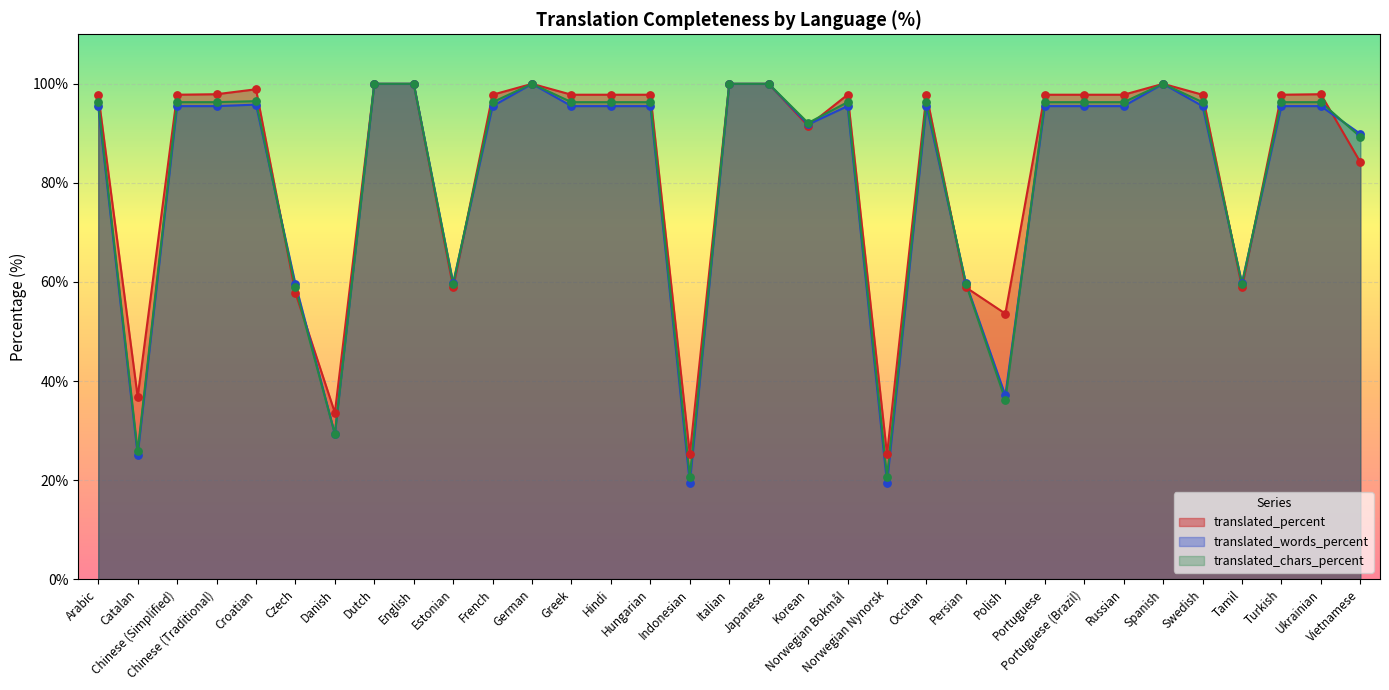

What are all the series names shown in the legend?

translated_percent, translated_words_percent, translated_chars_percent